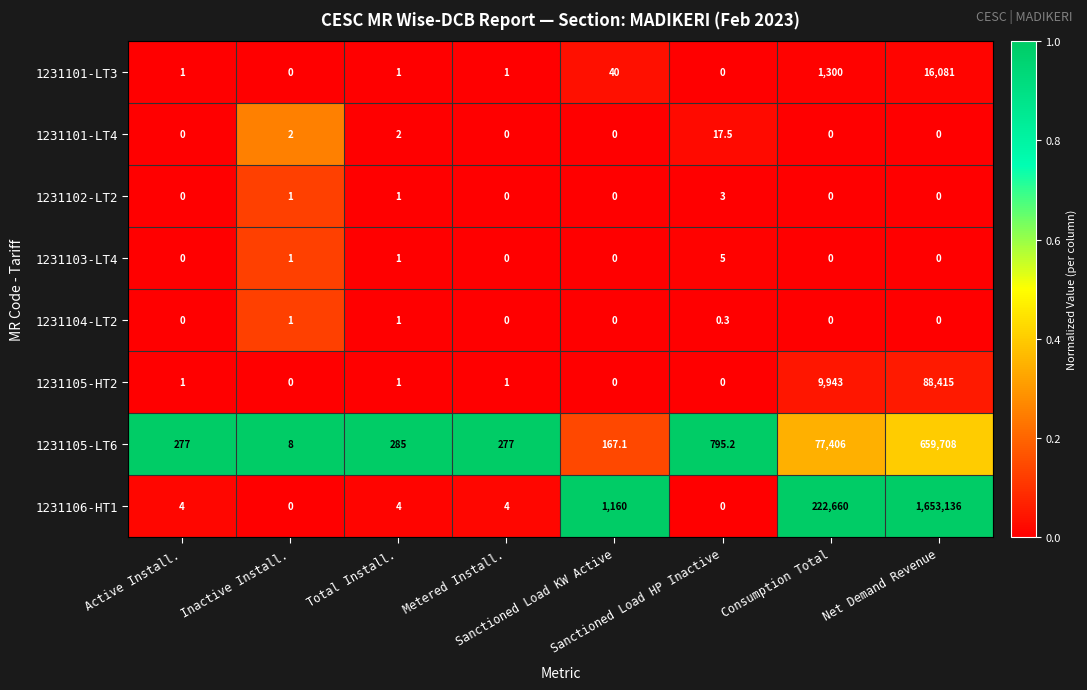

What is the maximum value for 1231102-LT2?

3.0